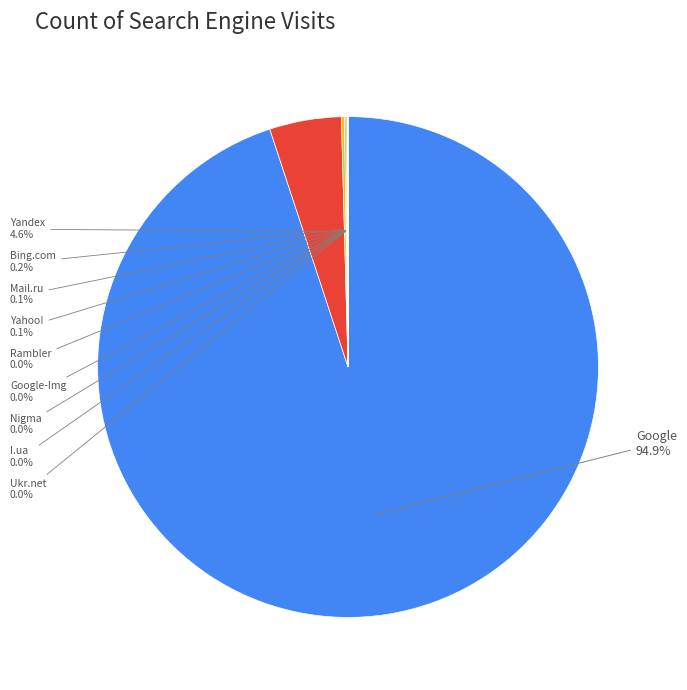

Is there any slice that represents more than half of the pie?

Yes